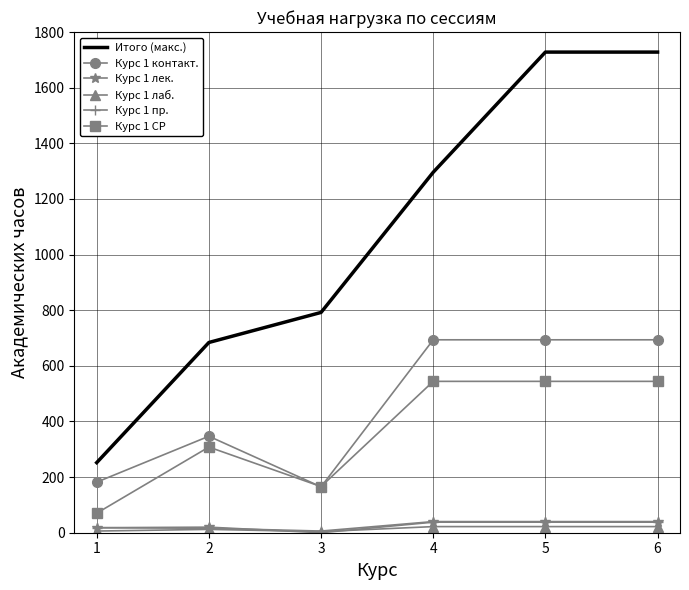

What is the maximum value for Курс 1 лек.?

38.0